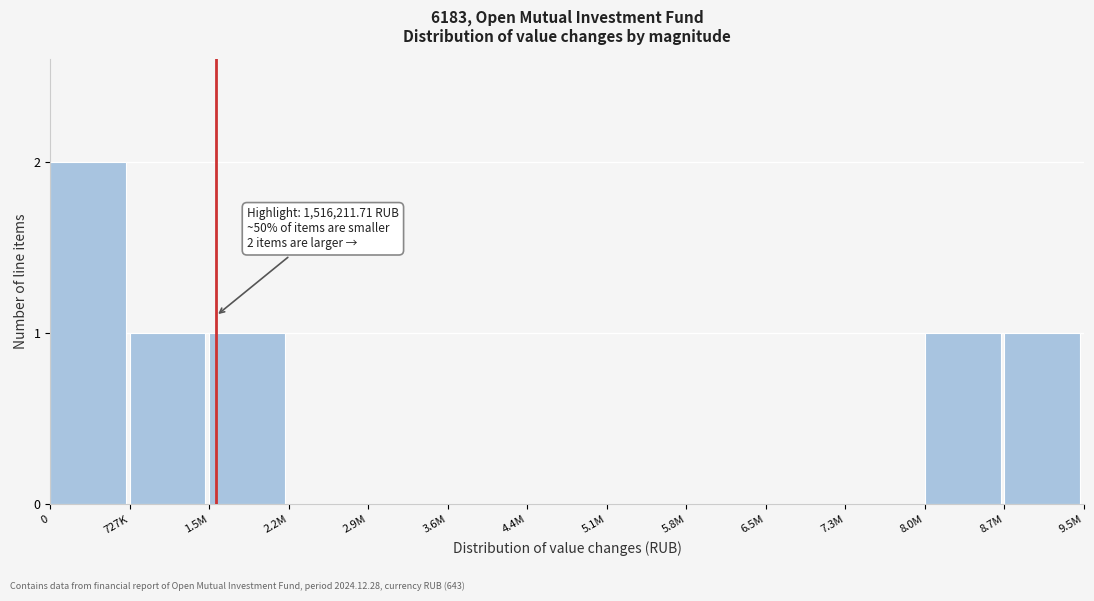

Reading right to left, what are all the values shown in this chart?

8.7M=1	8.0M=1	7.3M=0	6.5M=0	5.8M=0	5.1M=0	4.4M=0	3.6M=0	2.9M=0	2.2M=0	1.5M=1	727K=1	0=2